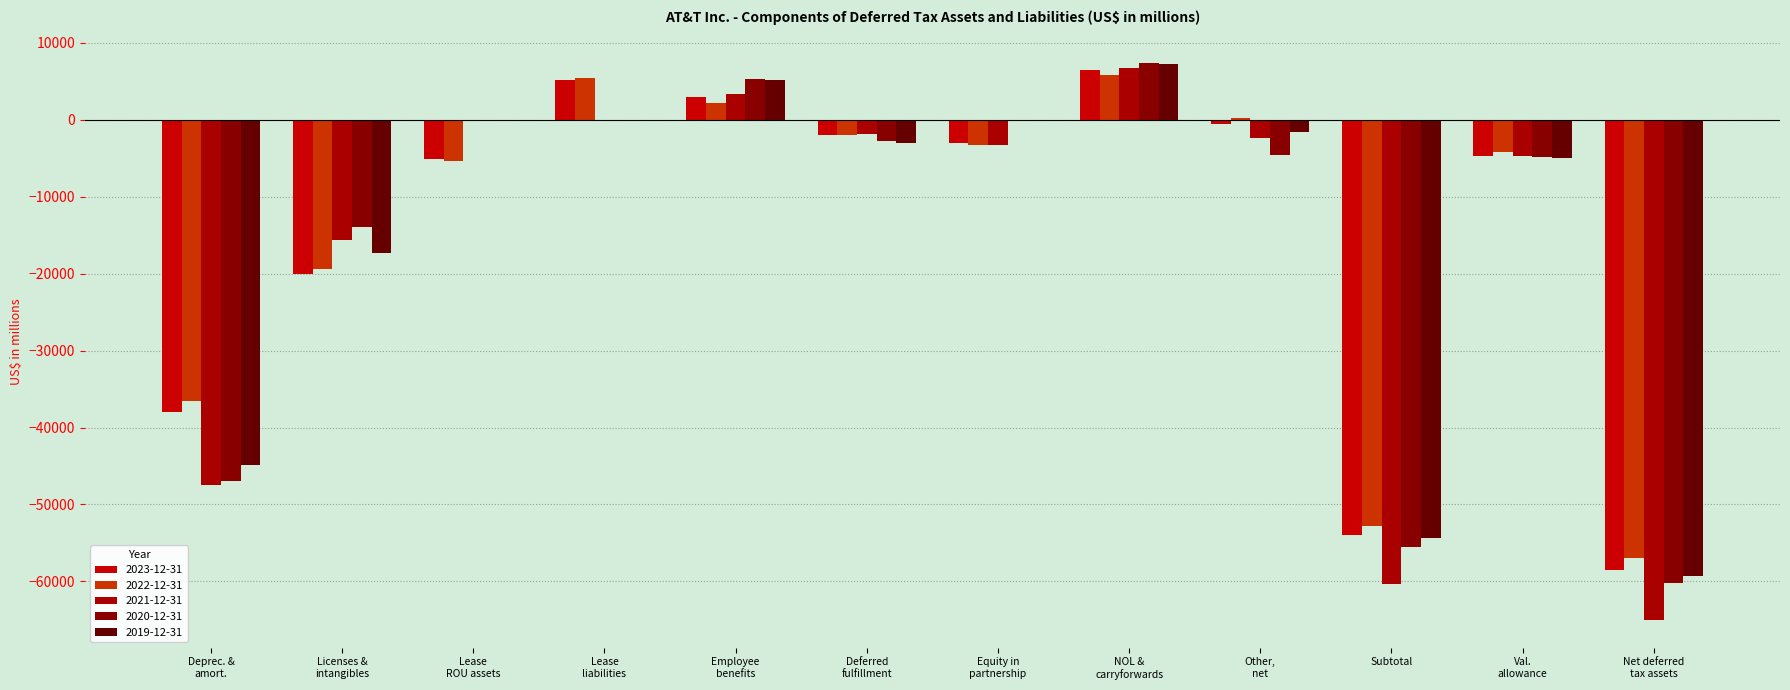

What is the sum of all 2023-12-31 values?

-171093